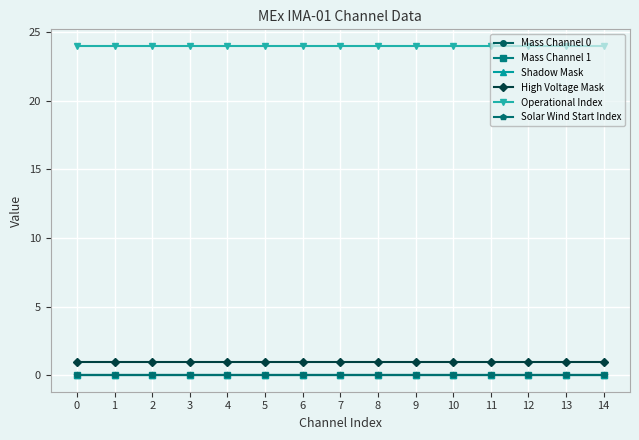

The Operational Index series shows 38 at 11. True or false?

False